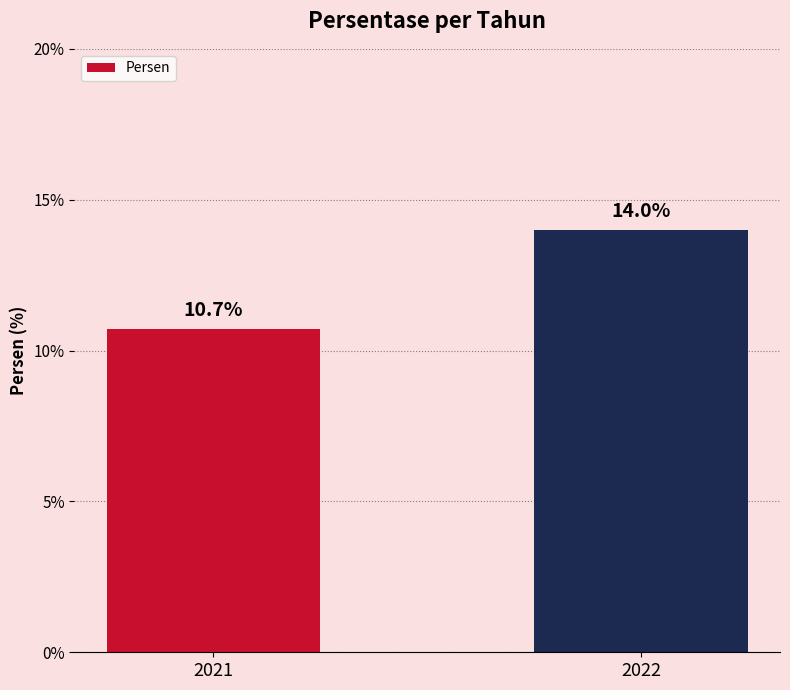

How many values are below 14?

1